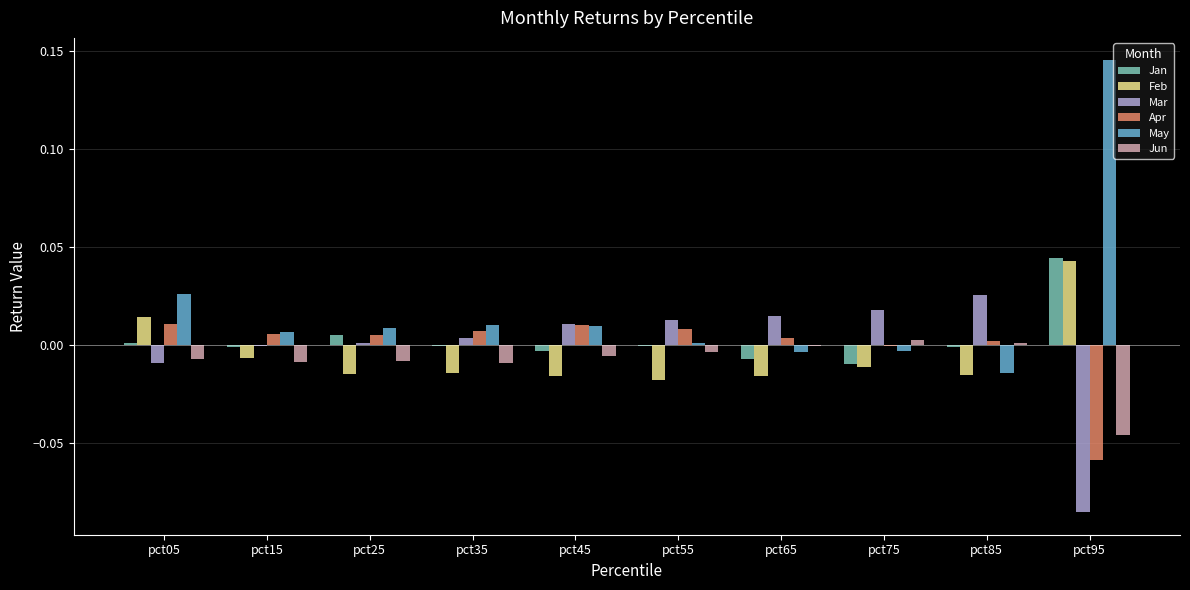

True or false: Jan has a value of 0.1 at pct95.

False